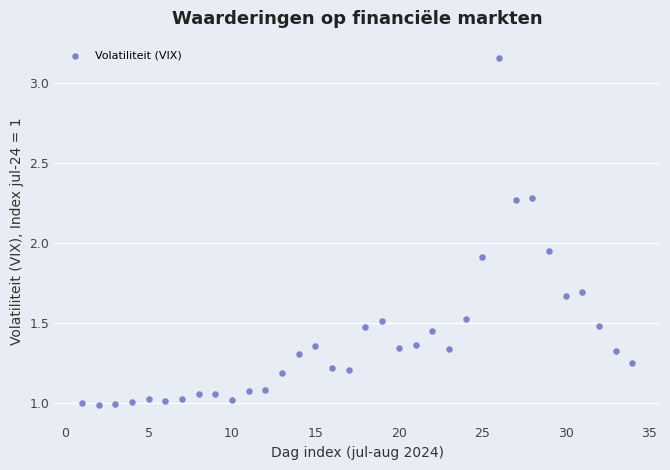

What is the range of X values (max minus min)?

33.0